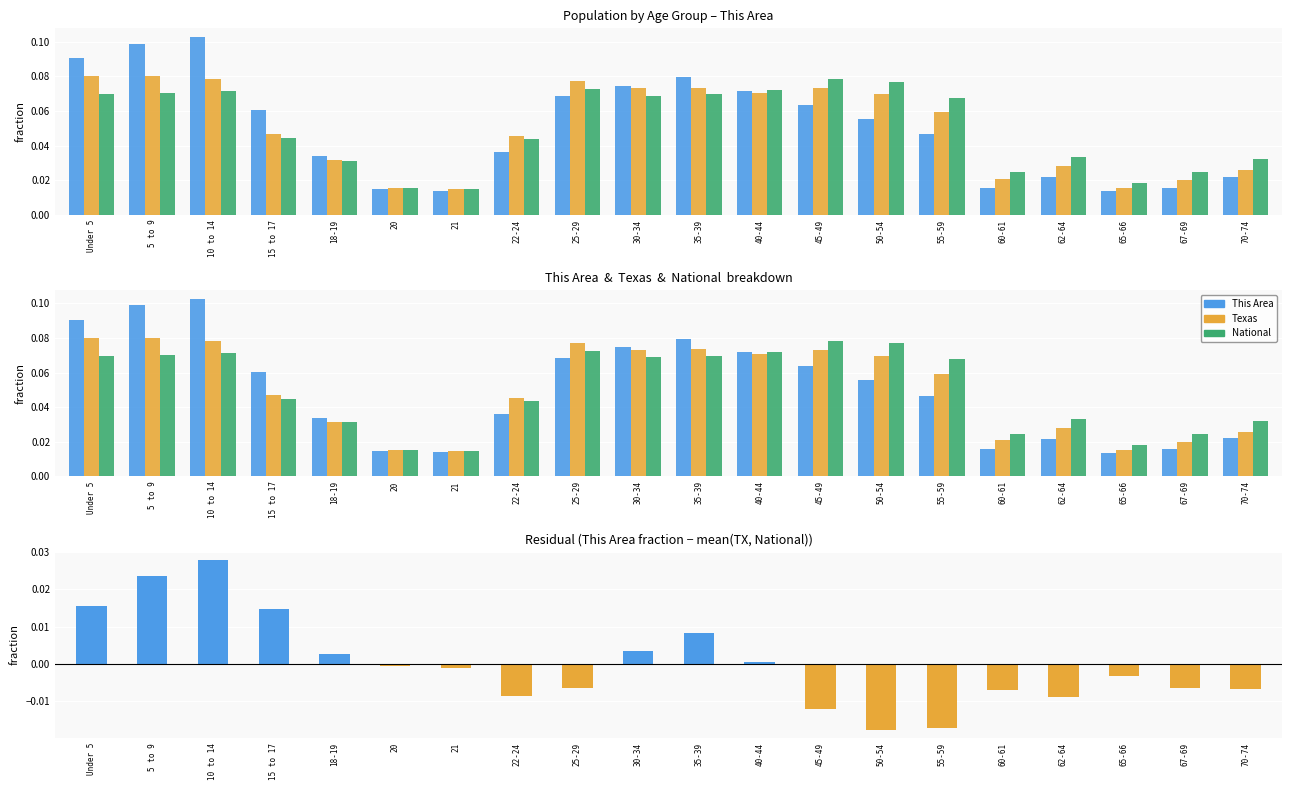

Which category has the highest value across all series?

10 to 14